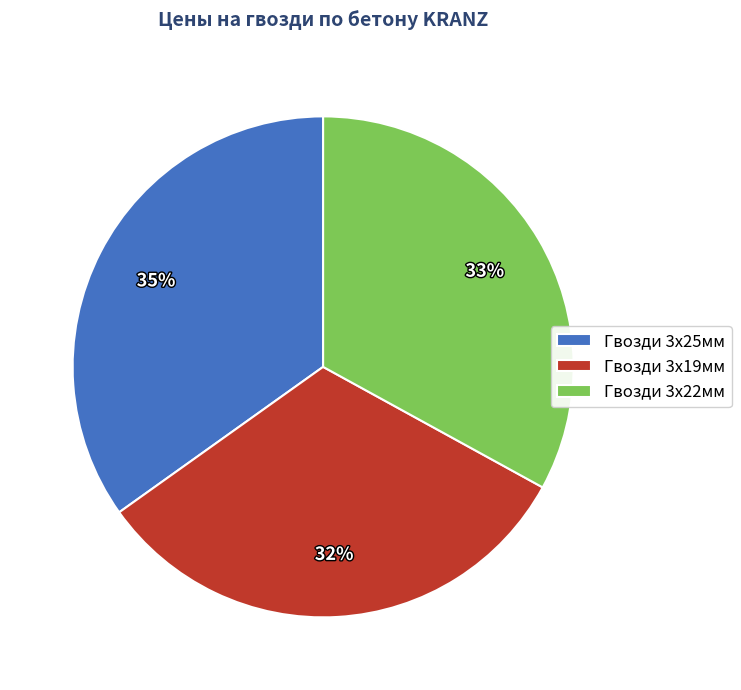

How many slices are in this pie chart?

3